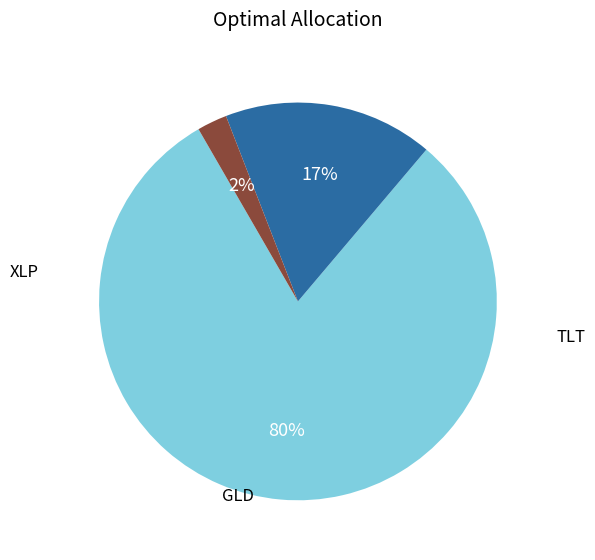

To the nearest percent, what is the average slice percentage?

33%